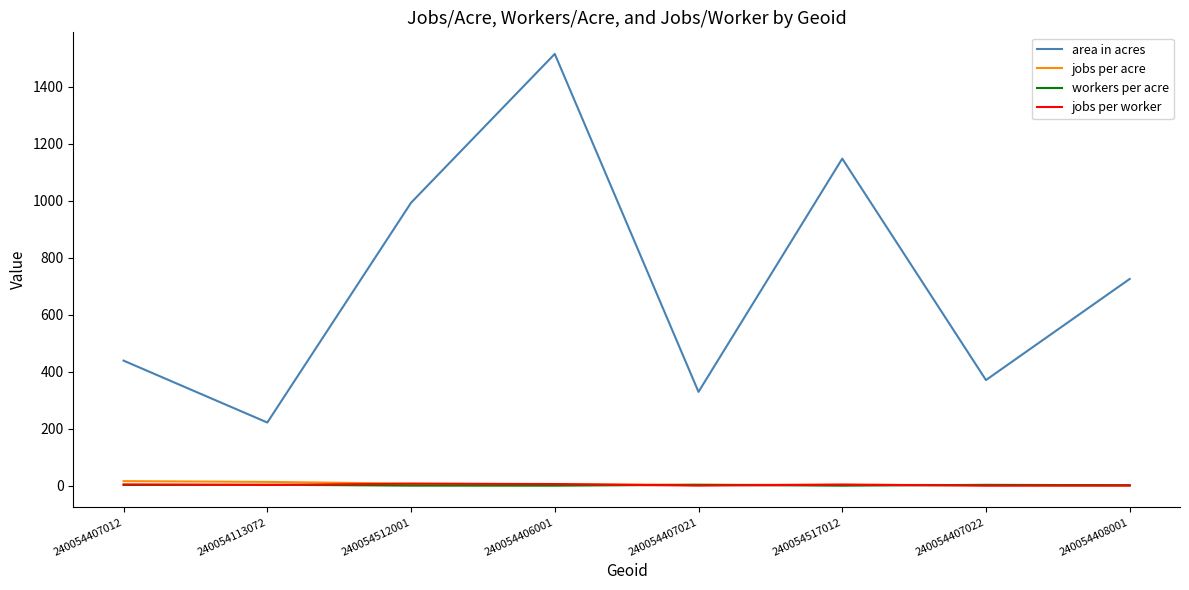

Where does the jobs per acre series first go above 5?

240054407012